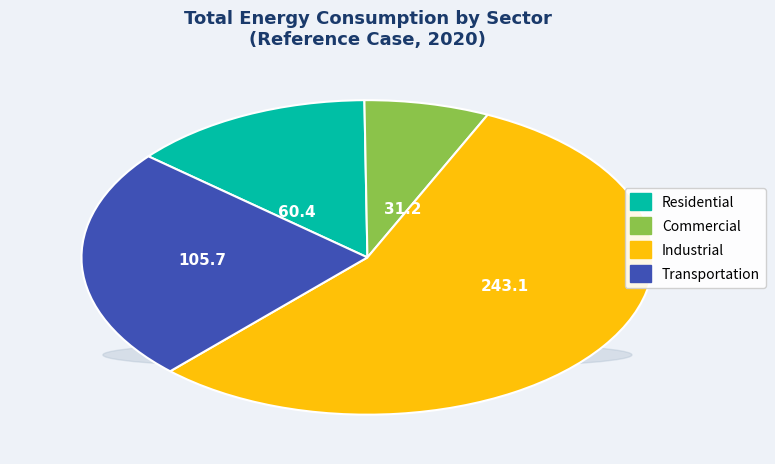

Which slice is the largest?

Industrial